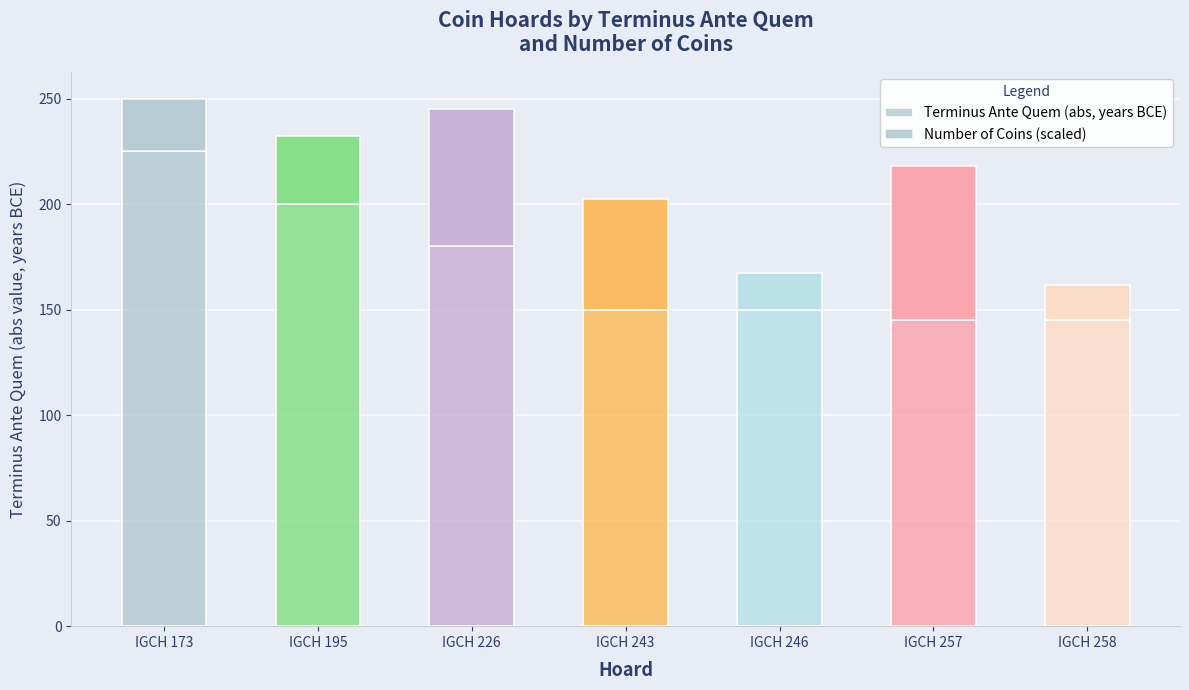

How many data points does each series have?

7